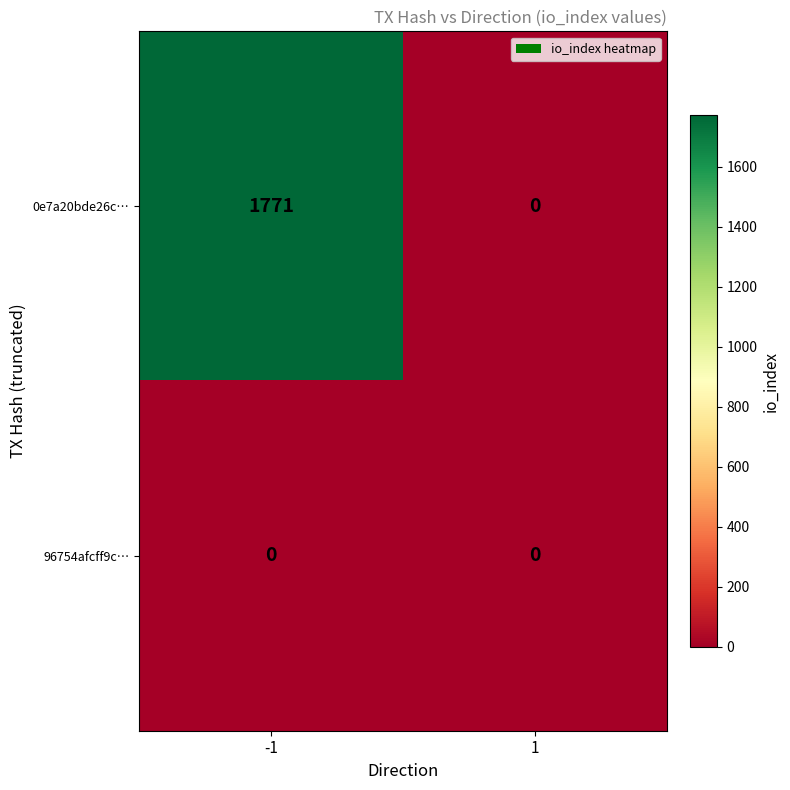

Which series has the largest total across all categories?

0e7a20bde26c…